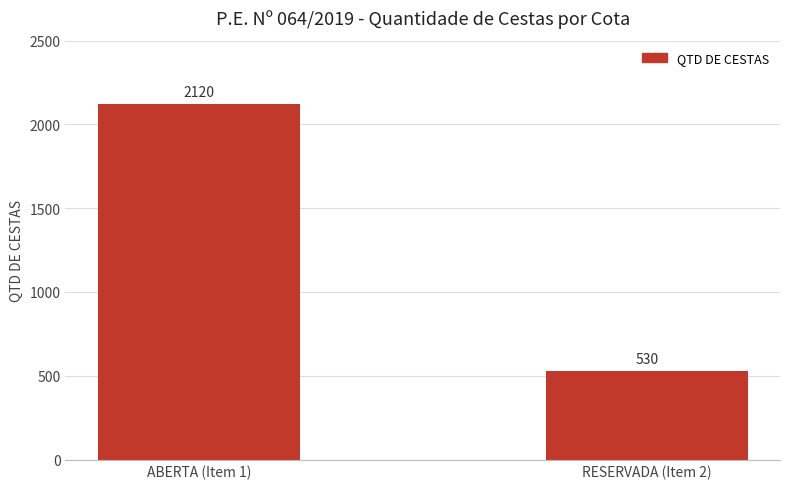

List the labels in order of value, smallest first.

RESERVADA (Item 2), ABERTA (Item 1)